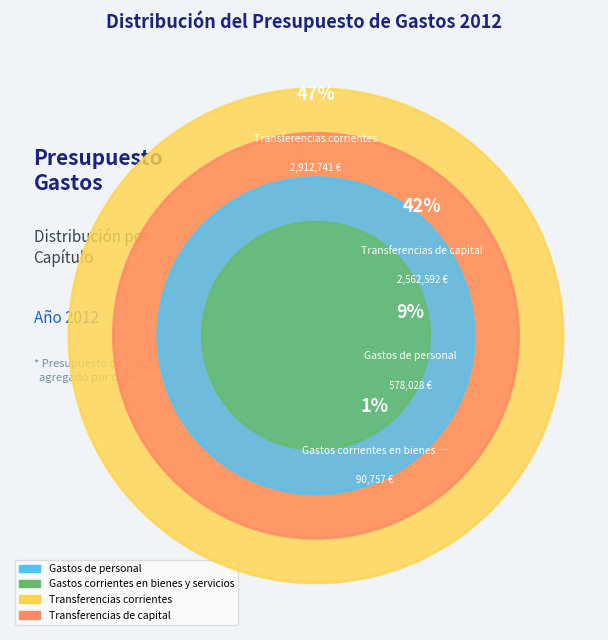

Count the number of slices in the pie.

4